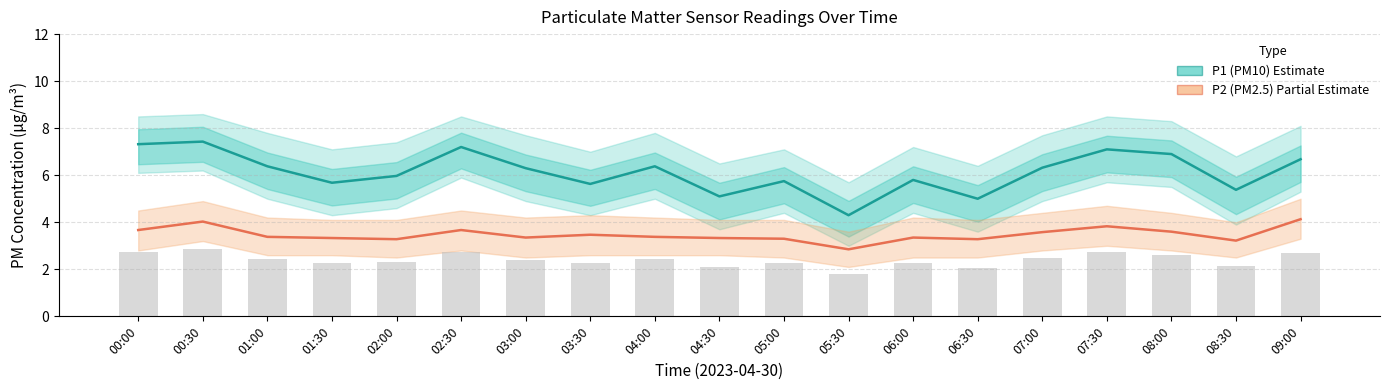

Are the bars horizontal?

No